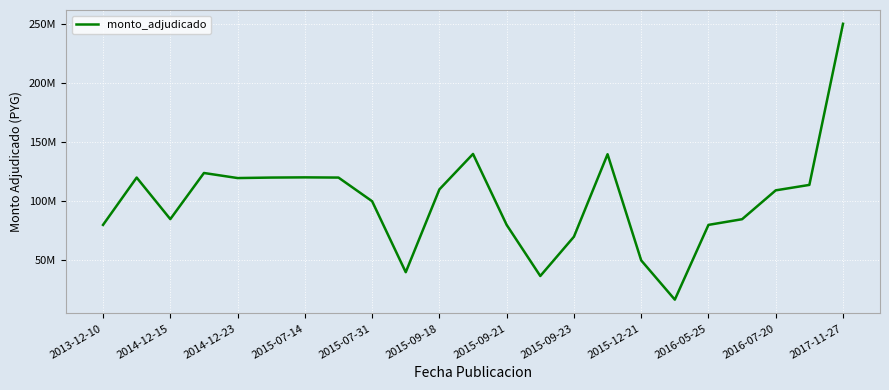

Does the chart display data point markers on the line(s)?

No